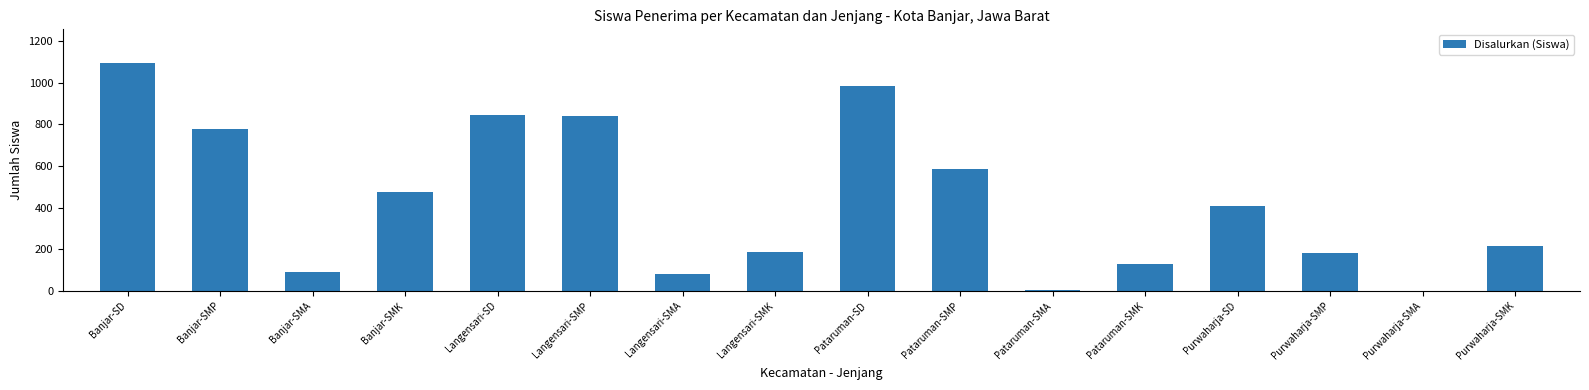

At which label does the data first exceed 407?

Banjar-SD